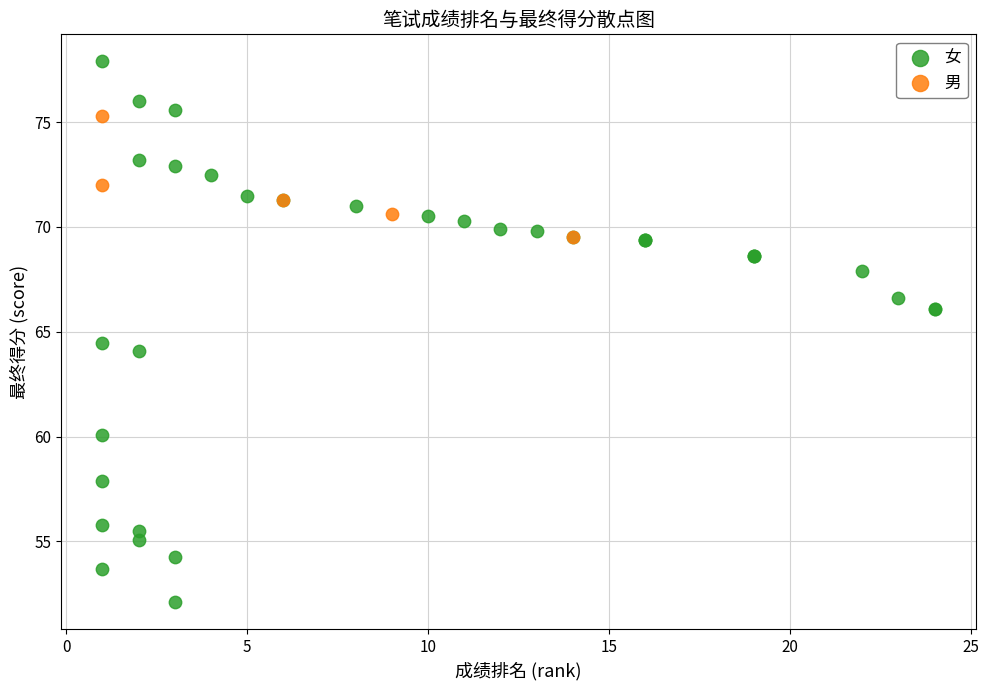

Which series reaches the maximum Y coordinate?

女